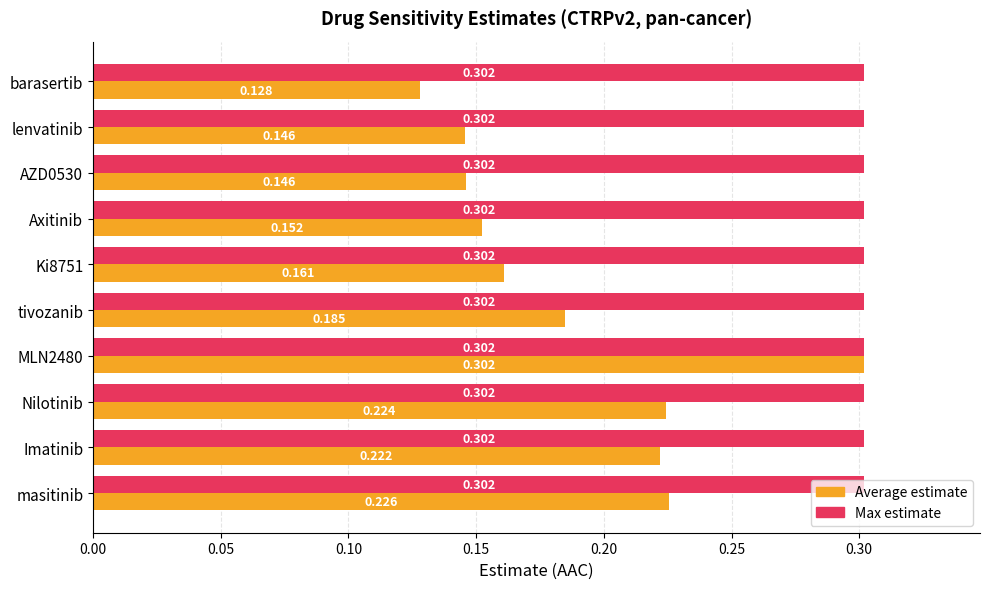

Rank the series at tivozanib from highest to lowest value.

Max estimate, Average estimate